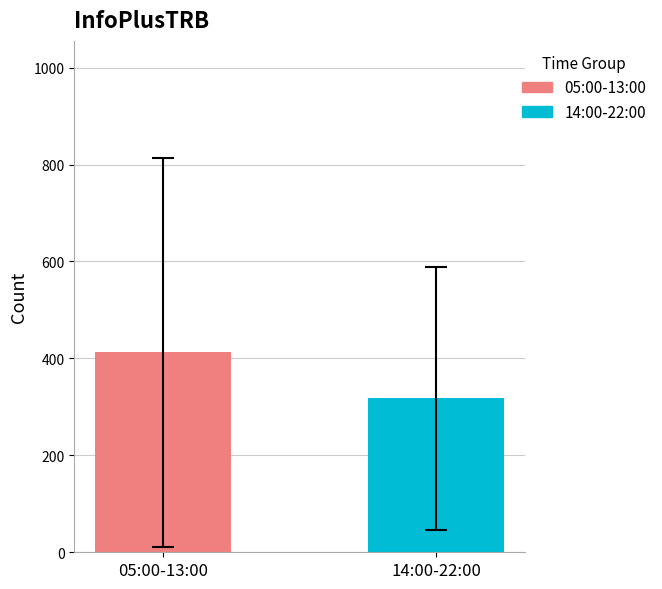

What is the greatest value displayed?

412.6